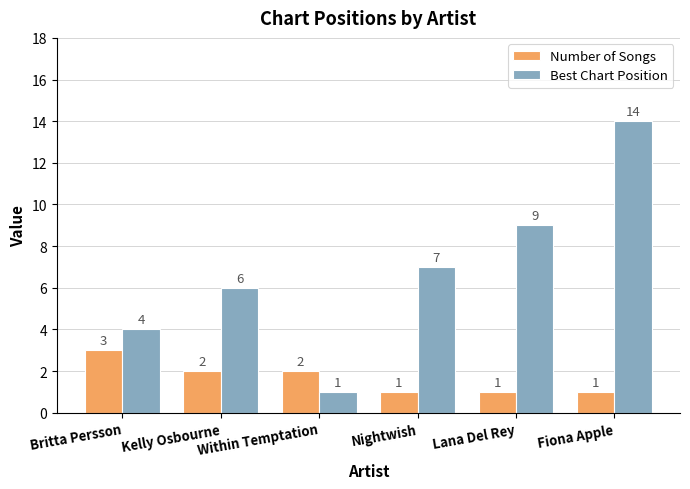

What is the difference between the maximum and minimum values in the Best Chart Position series?

13